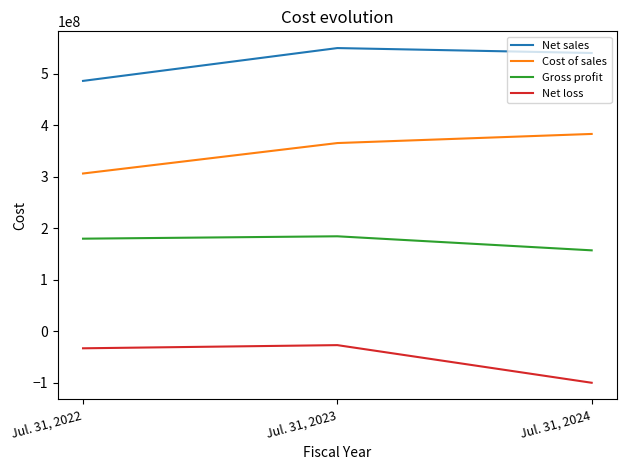

Is this an area chart (filled region under the line)?

No